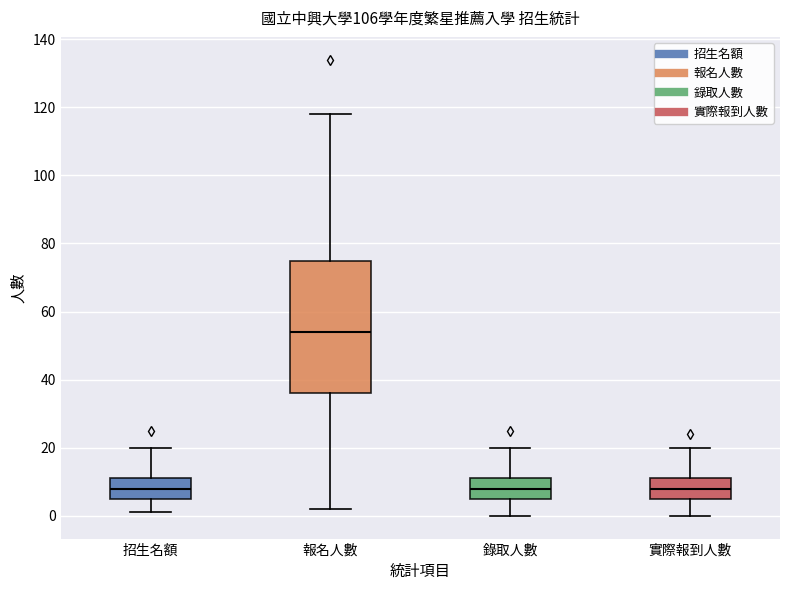

Reading left to right, read every box against the y-axis: the position of its median line, the range the box covers, and the ends of its whiskers. The values are not printed on the chart, so give them approximately, as read against the axis.

招生名額: median 8, box 6 to 12, whiskers 2 to 20
報名人數: median 54, box 36 to 76, whiskers 2 to 118
錄取人數: median 8, box 6 to 12, whiskers 0 to 20
實際報到人數: median 8, box 6 to 12, whiskers 0 to 20